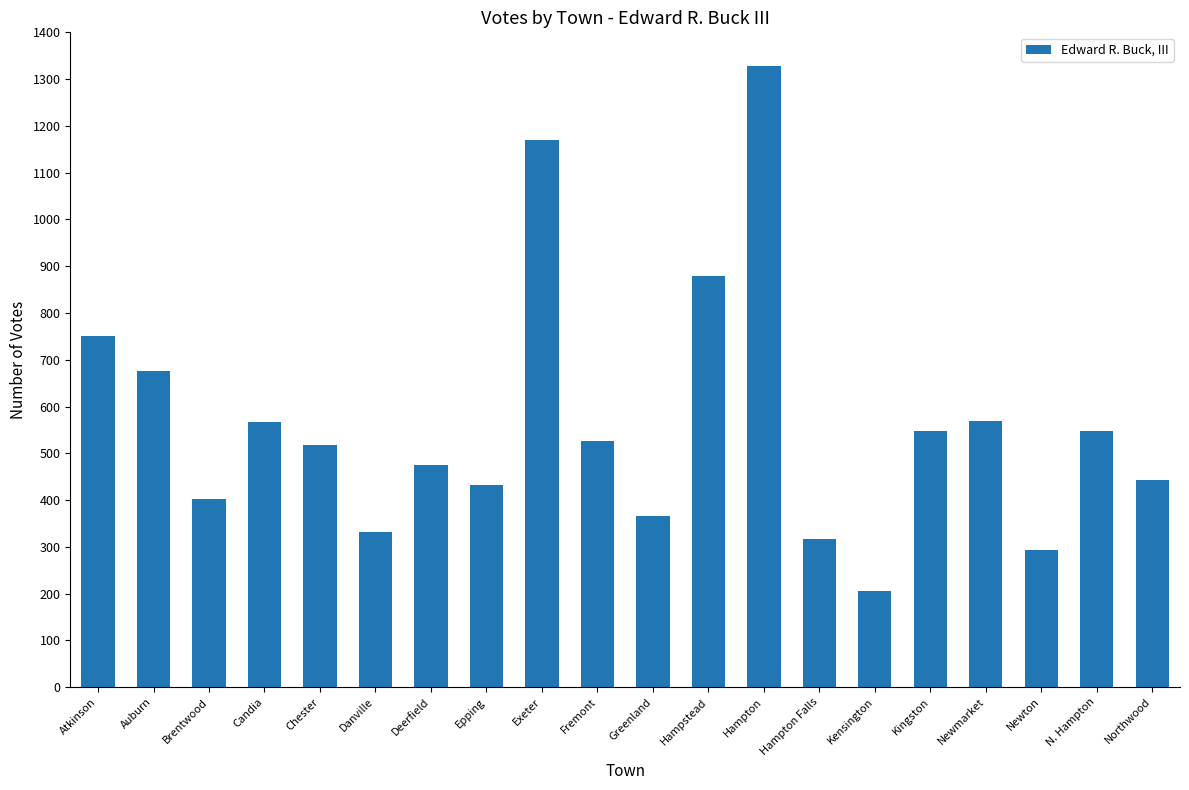

What value does the data have at Hampton, to the nearest 10?

1330